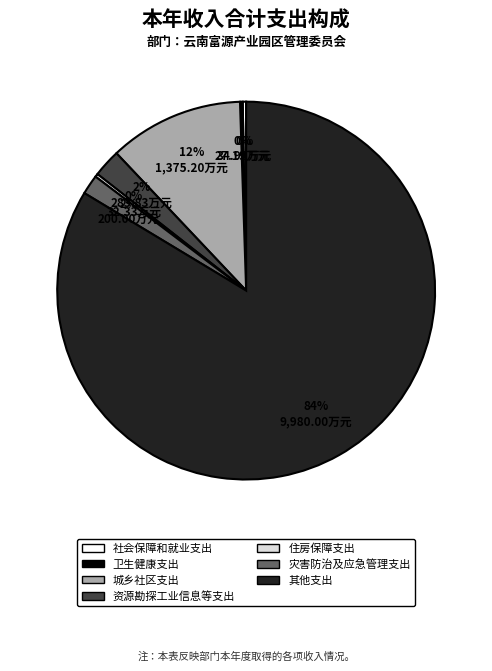

To the nearest percent, what percentage of the pie is 其他支出?

84%